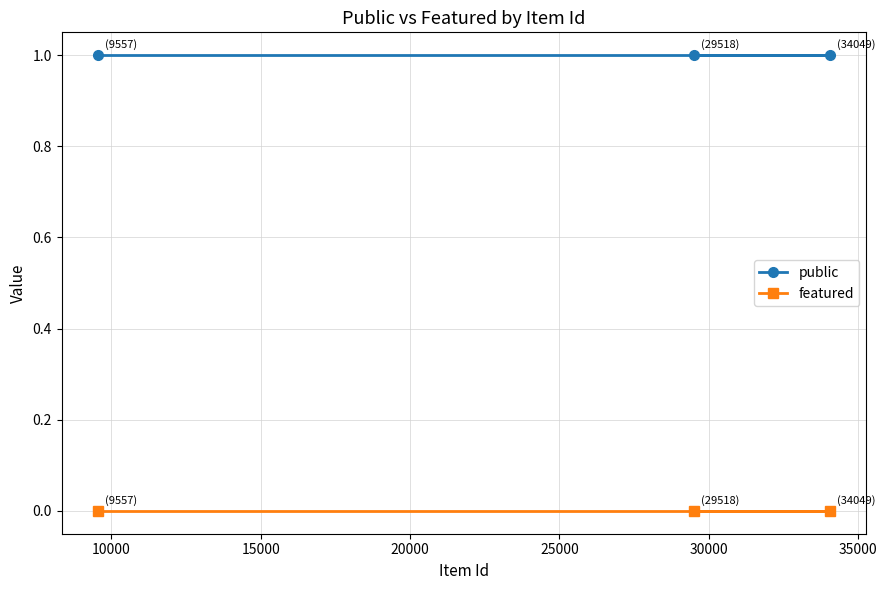

Which series has the largest range (max minus min)?

public